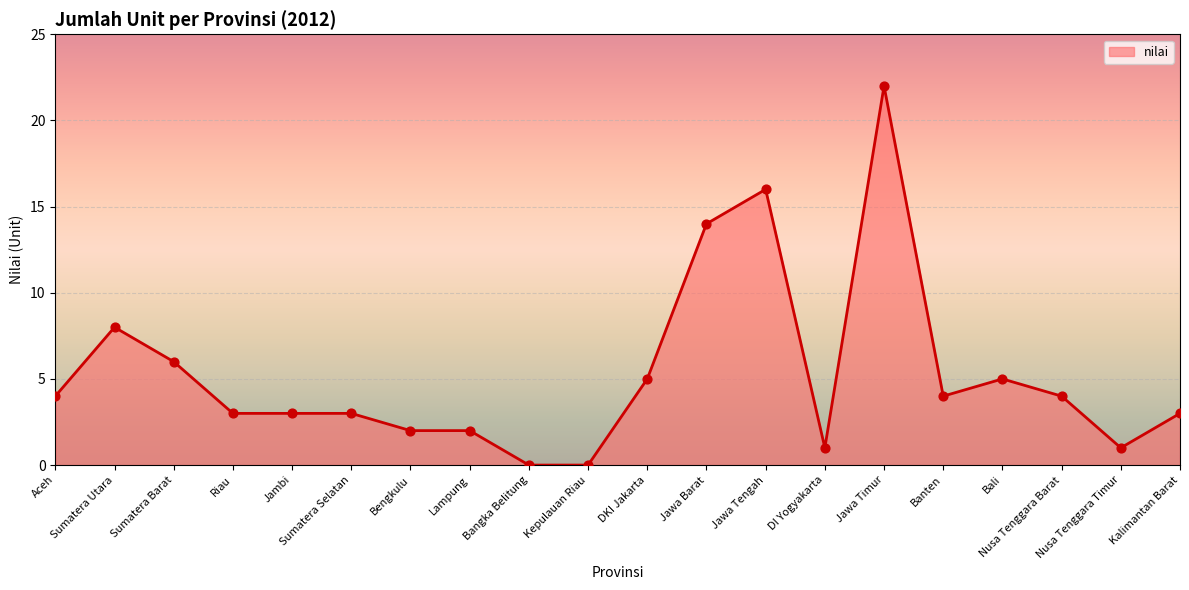

What is the change in value from Sumatera Barat to Jawa Timur?

+16